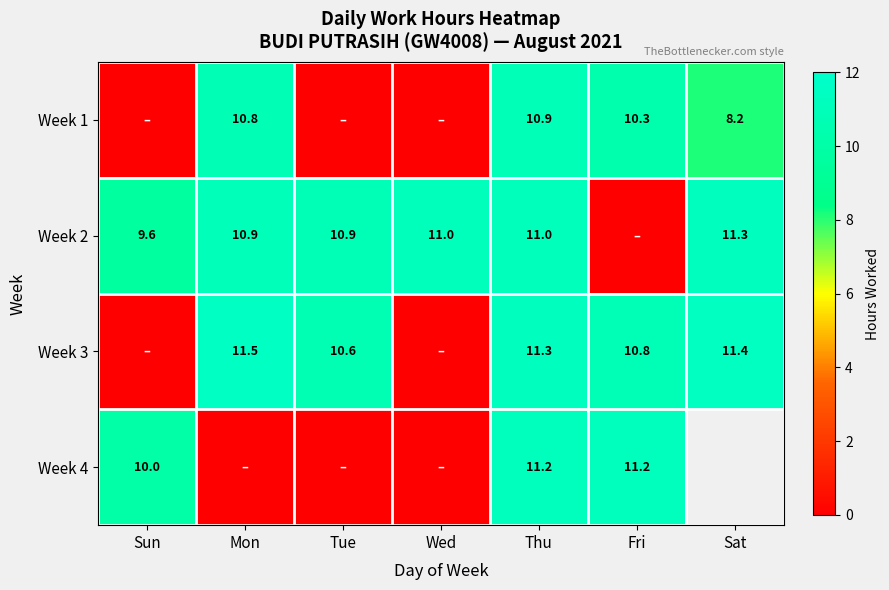

At which category does the chart reach its minimum across all series?

Sun